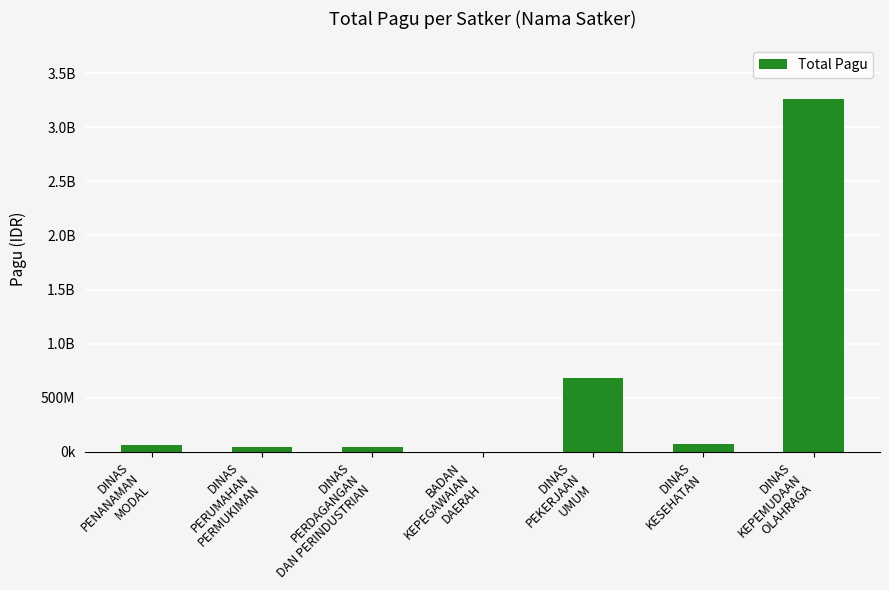

Reading left to right, list all the values displayed in this chart.

DINAS
PENANAMAN
MODAL=66120500	DINAS
PERUMAHAN
PERMUKIMAN=47095000	DINAS
PERDAGANGAN
DAN PERINDUSTRIAN=48340000	BADAN
KEPEGAWAIAN
DAERAH=2400000	DINAS
PEKERJAAN
UMUM=681790500	DINAS
KESEHATAN=75820000	DINAS
KEPEMUDAAN
OLAHRAGA=3266147413